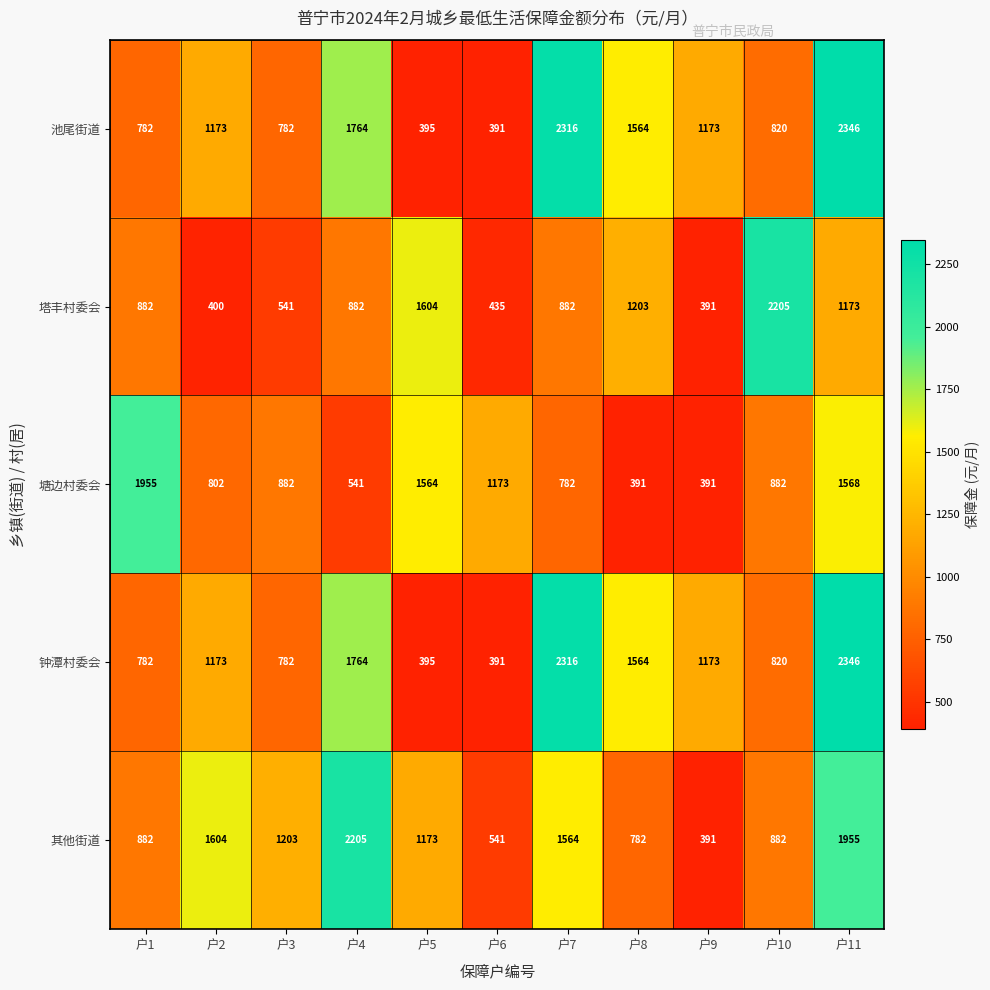

What is the sum of the 塘边村委会 values at 户1 and 户6?

3128